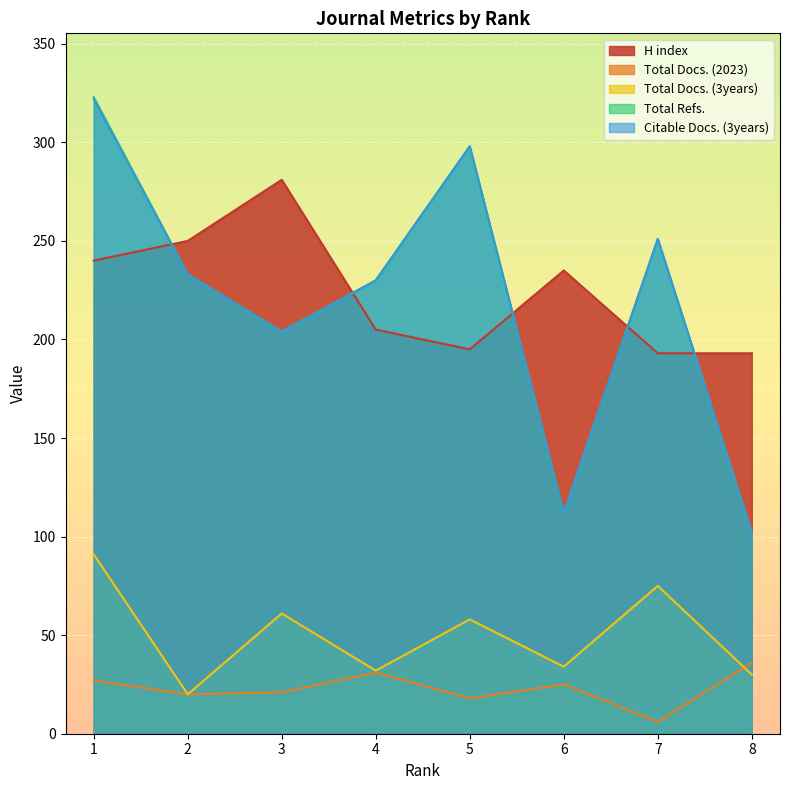

True or false: Total Docs. (3years) and H index intersect in this chart.

False